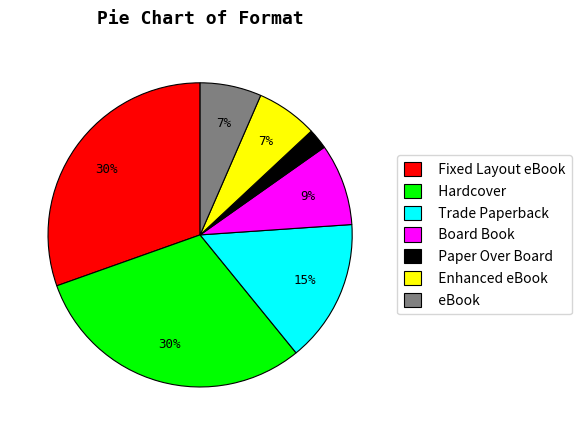

Which has a higher value, Paper Over Board or Board Book?

Board Book